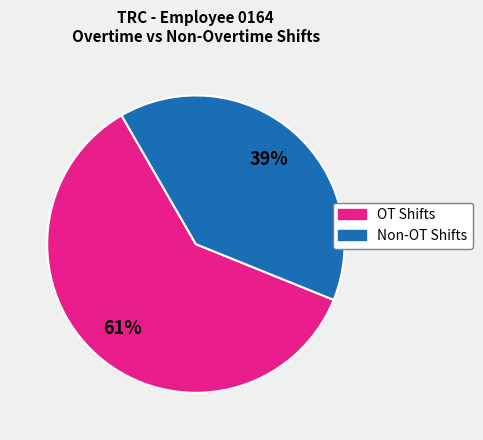

How many segments does this pie chart have?

2